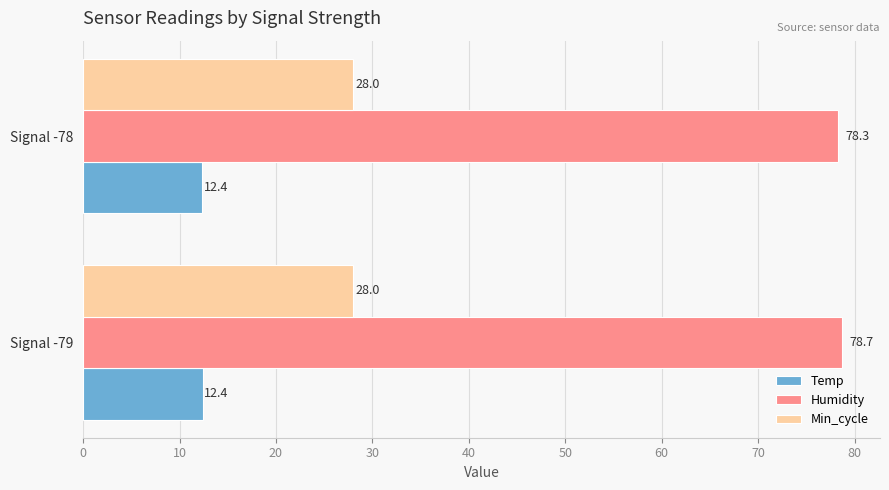

Which series has the widest spread of values?

Humidity